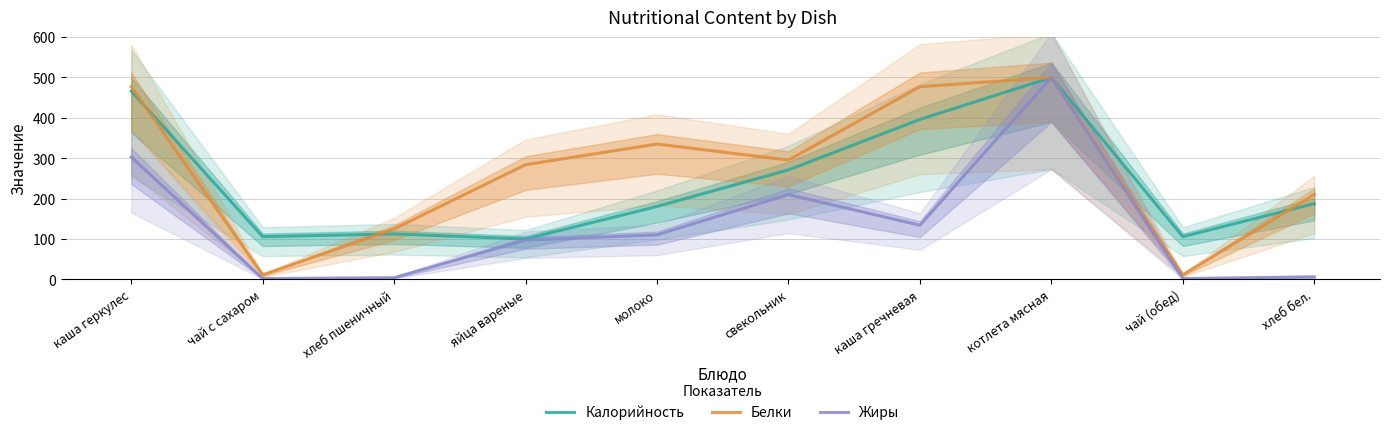

What is the difference between the maximum and minimum values in the Жиры series?

497.8